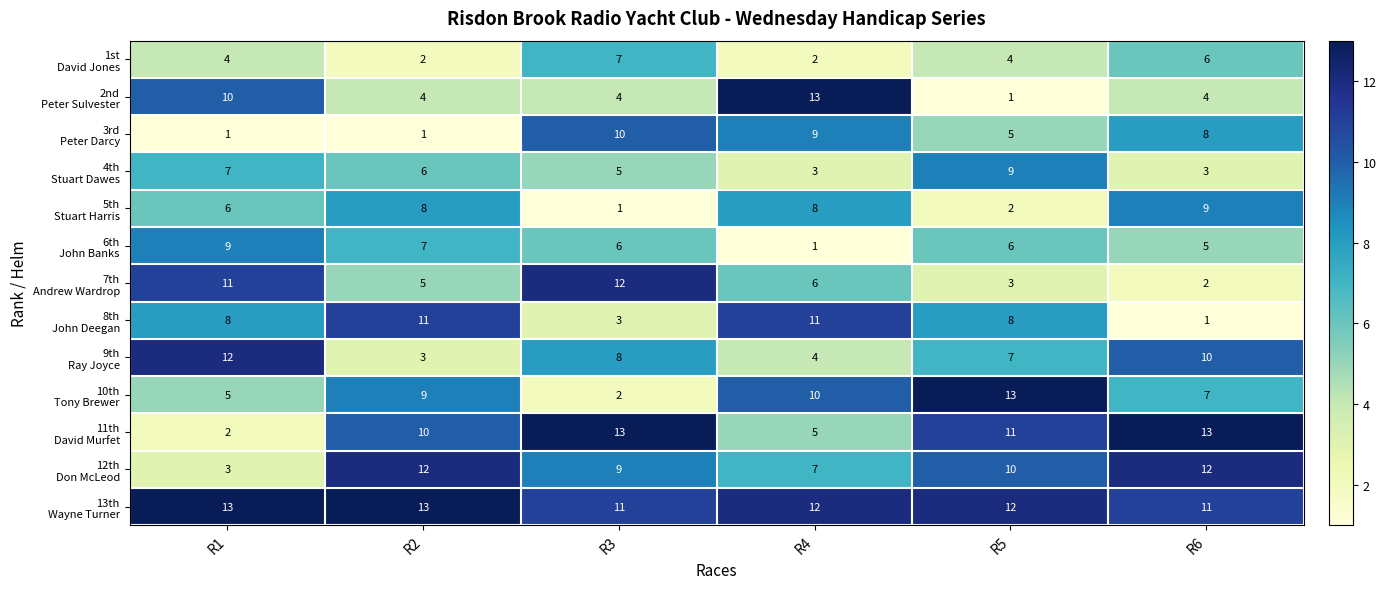

At how many categories does at least one series exceed 8?

6